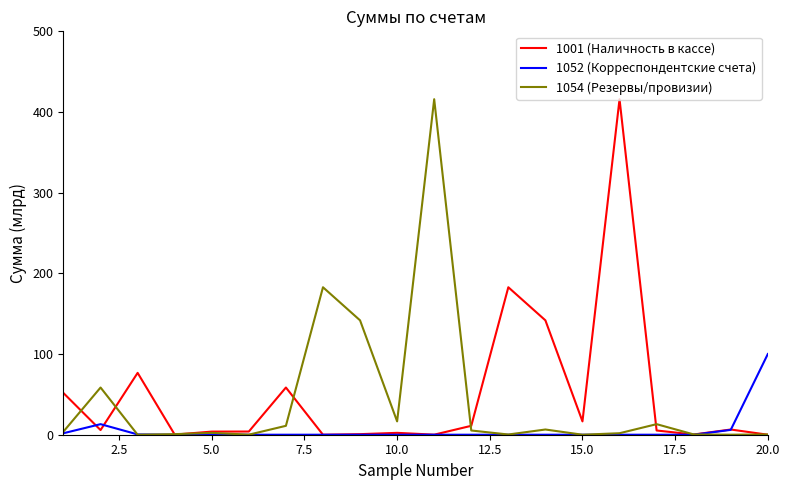

What is the greatest value displayed?

415.9